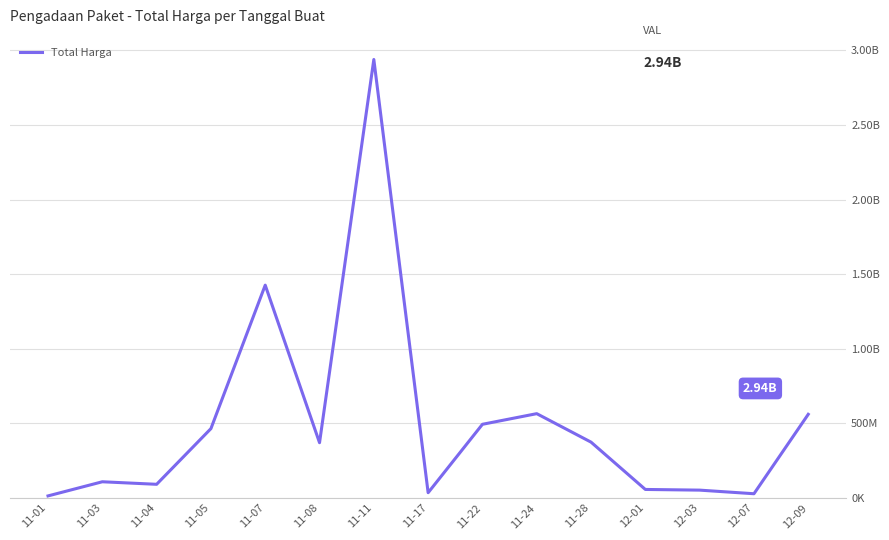

Reading right to left, what are all the values shown in this chart?

559971000	27412000	51601000	56152800	373404000	564334200	493000000	34292000	2938963240	369566800	1425867900	464002100	90672075	107661270	12787500